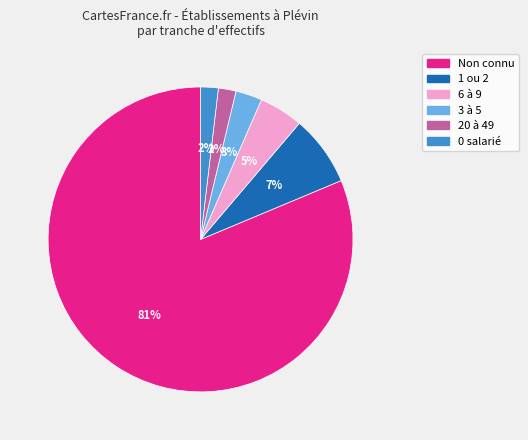

To the nearest percent, what is the average slice percentage?

17%